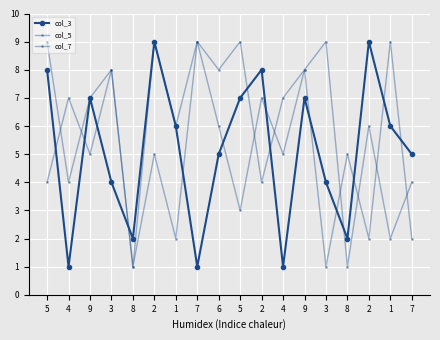

Reading left to right, what are all the values shown in this chart?

col_3: 5=8	4=1	9=7	3=4	8=2	2=9	1=6	7=1	6=5	5=7	2=8	4=1	9=7	3=4	8=2	2=9	1=6	7=5
col_5: 5=9	4=4	9=7	3=8	8=1	2=5	1=2	7=9	6=8	5=9	2=4	4=7	9=8	3=1	8=5	2=2	1=9	7=2
col_7: 5=4	4=7	9=5	3=8	8=1	2=9	1=6	7=9	6=6	5=3	2=7	4=5	9=8	3=9	8=1	2=6	1=2	7=4